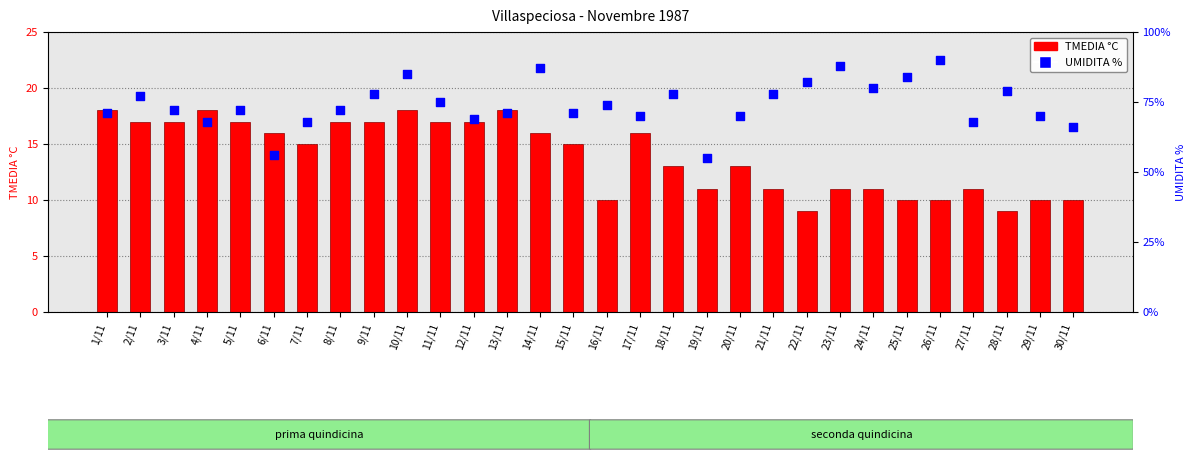

Which series has the widest spread of Y values?

UMIDITA %